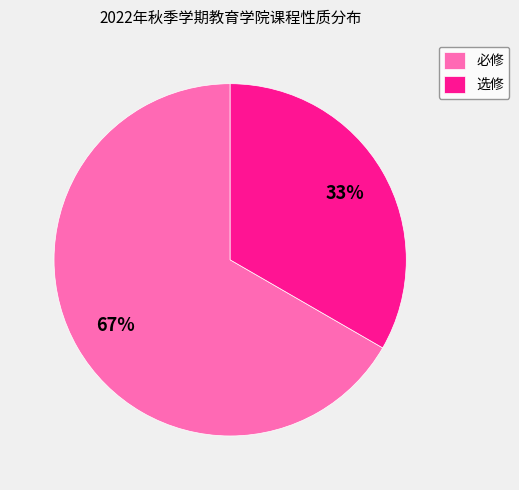

How many slices are in this pie chart?

2